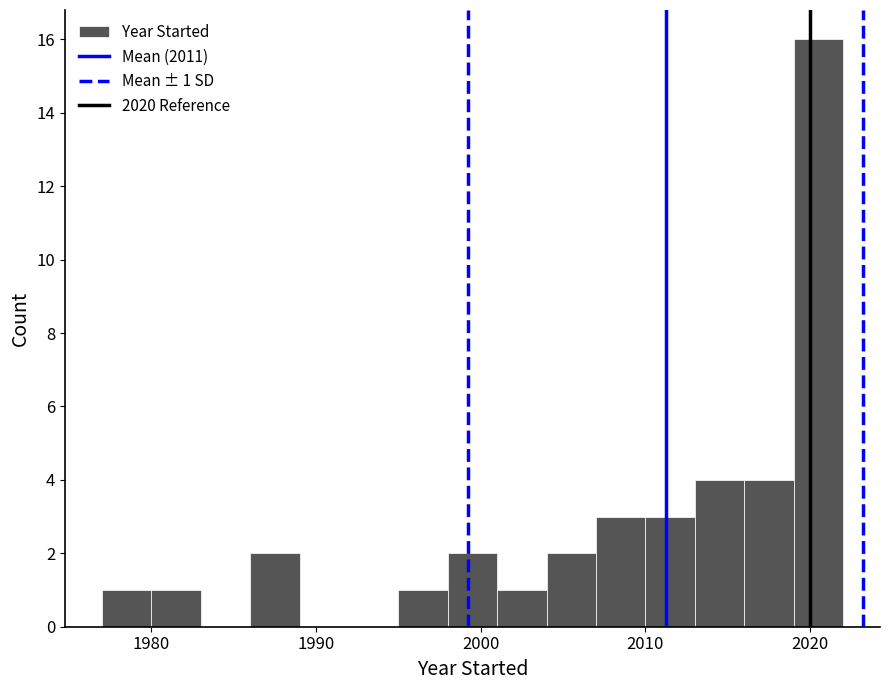

Around what value on the x-axis is the tallest bar? Give the approximate position of its centre, as read against the axis.

2021